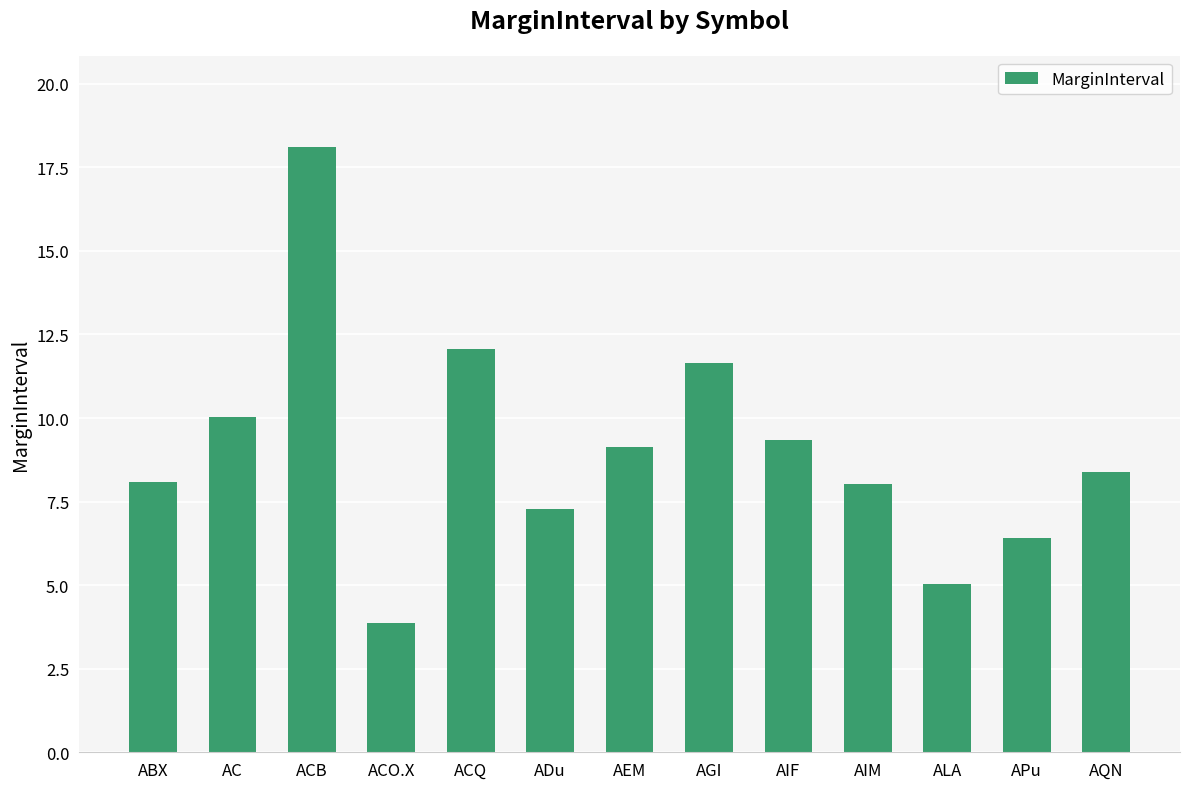

What is the change in value from AC to AIF?

-0.7